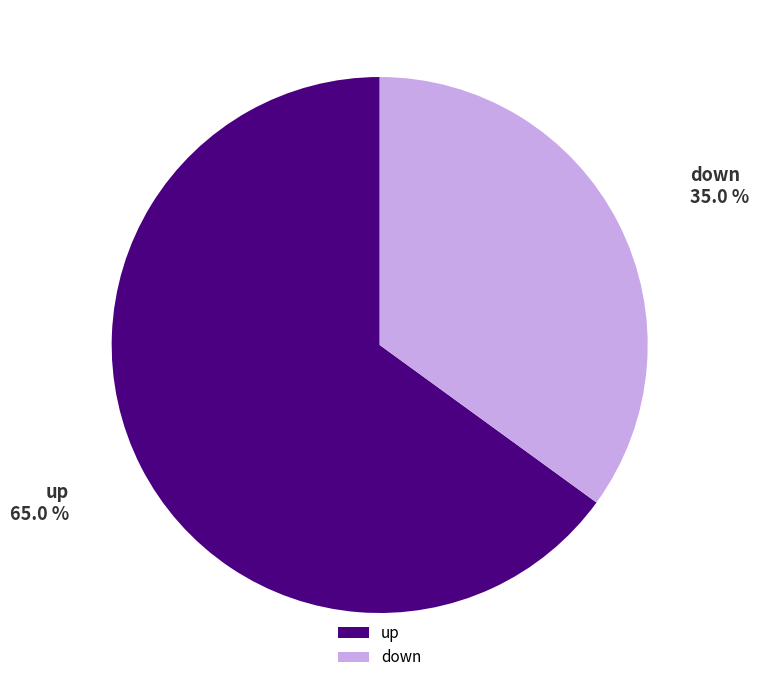

Approximately how many times larger is the value at up compared to down?

1.9